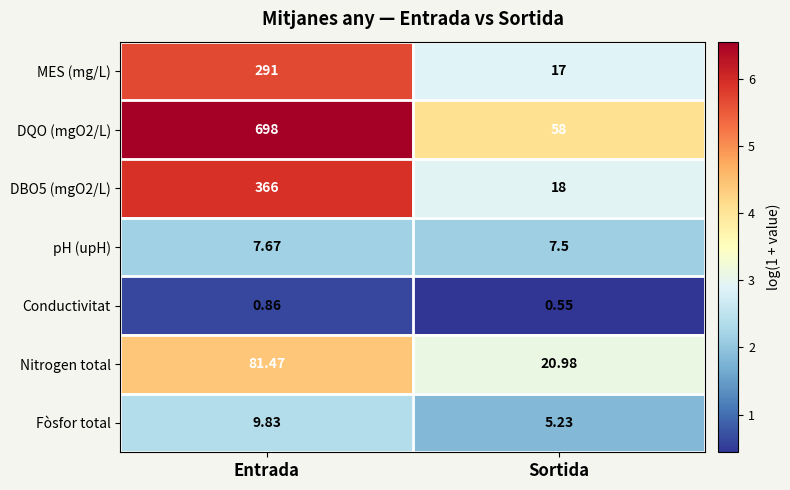

At which label does DQO (mgO2/L) reach its peak?

Entrada